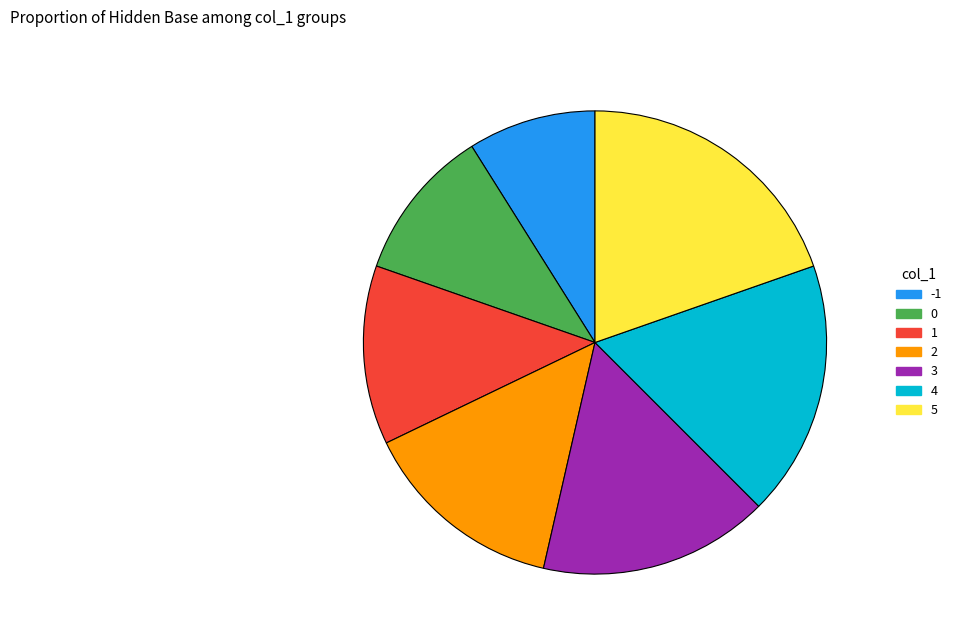

Does -1 represent more than half of the total?

No